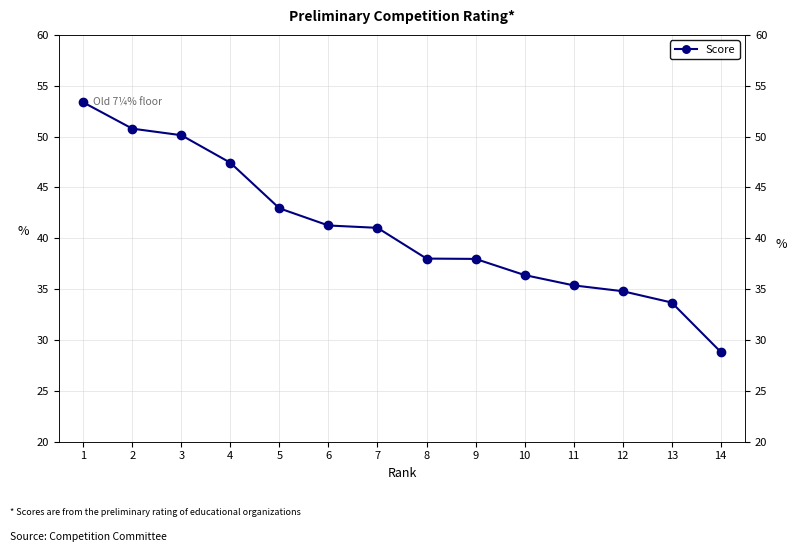

Where is Score nearest to the value 41?

7